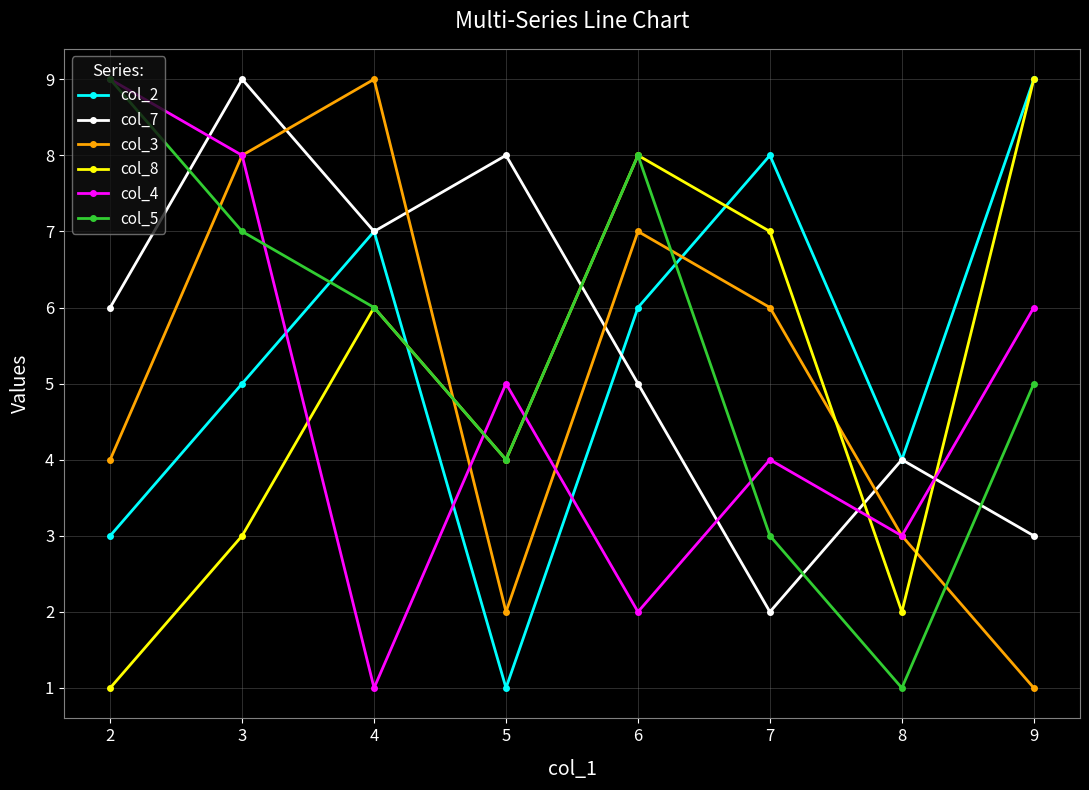

List the labels in order of col_3 value, smallest first.

9, 5, 8, 2, 7, 6, 3, 4